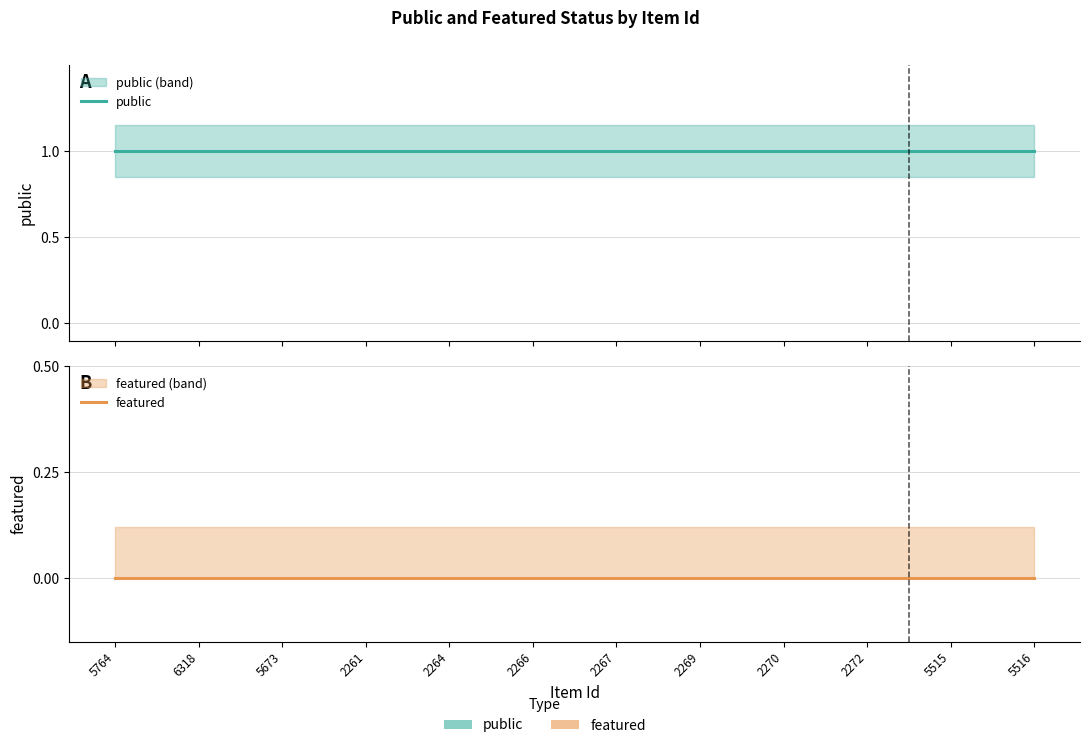

Where is featured nearest to the value 0?

5764